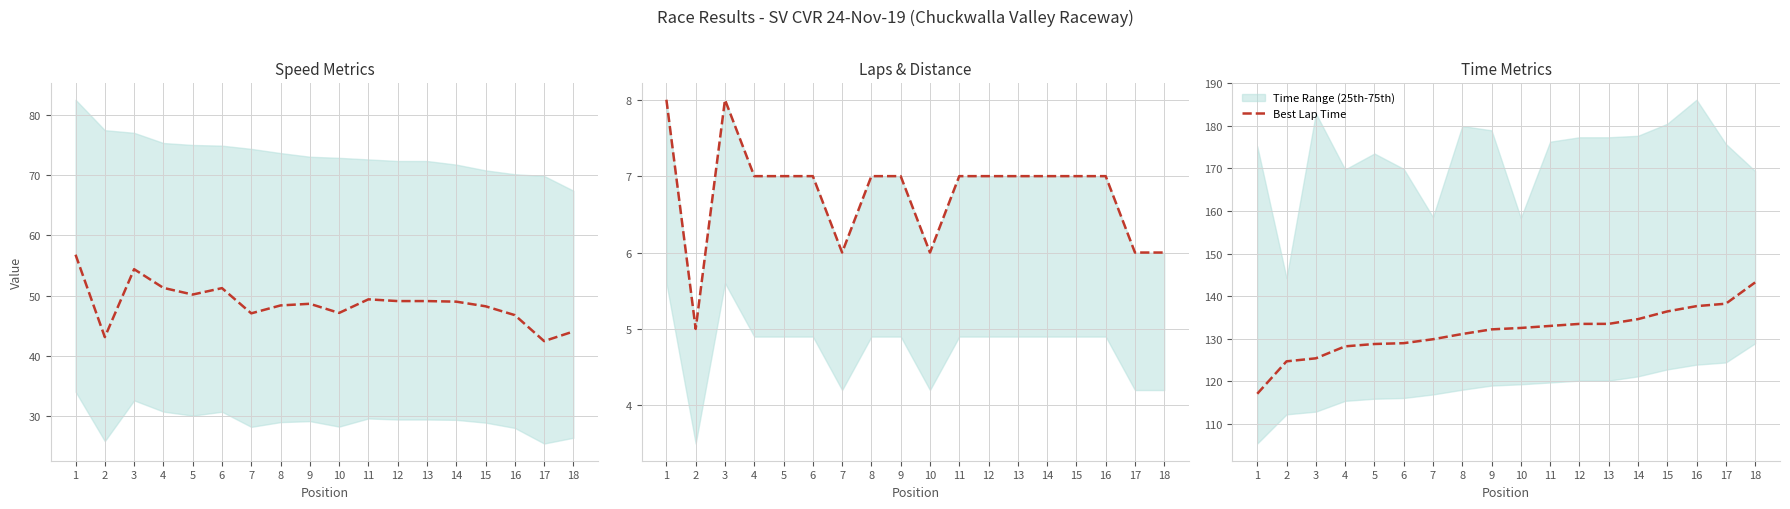

Which series has the widest spread of values?

Best Lap Time